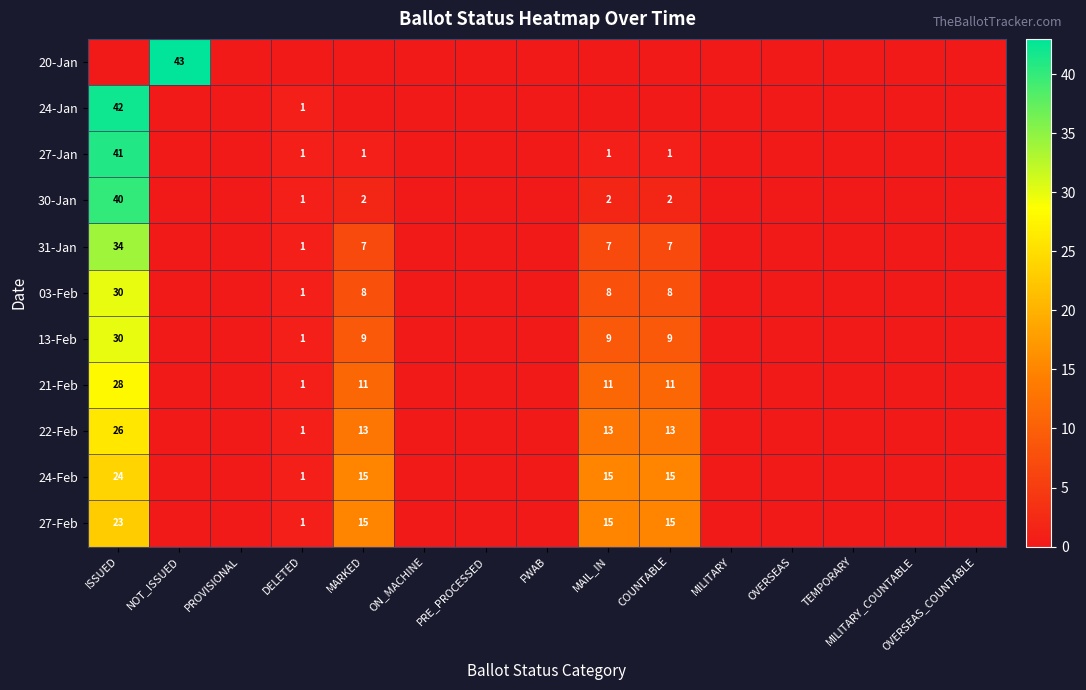

The value of 27-Feb at ISSUED is 23. True or false?

True